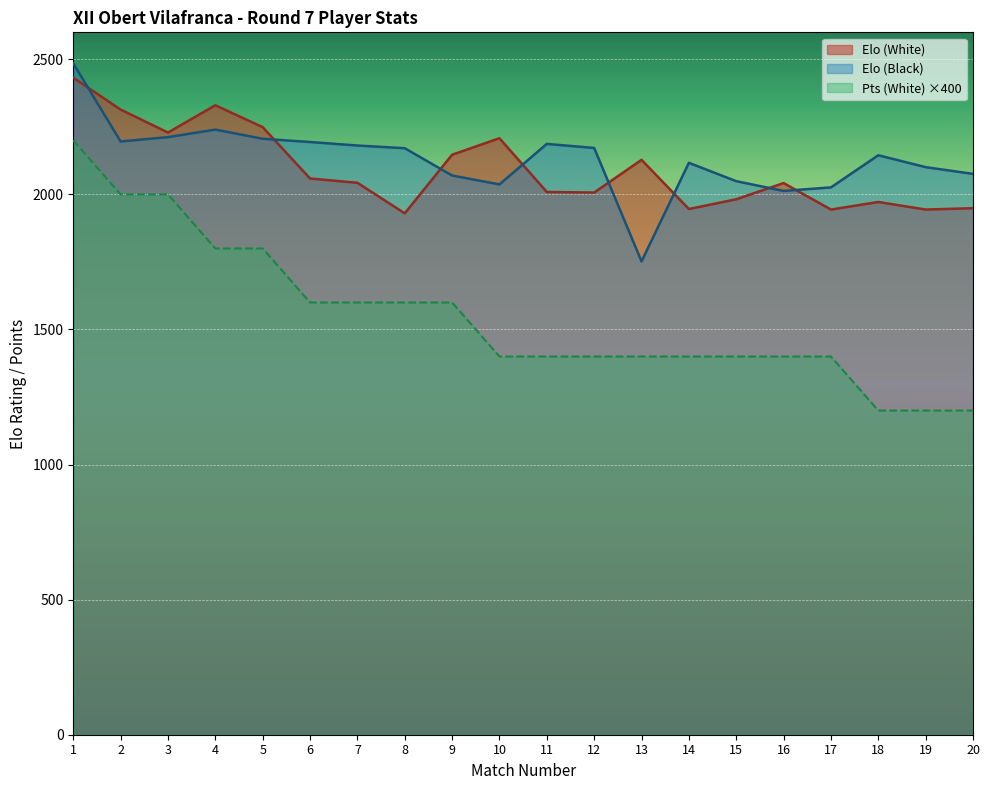

True or false: Pts (White) and Elo (Black) intersect in this chart.

False